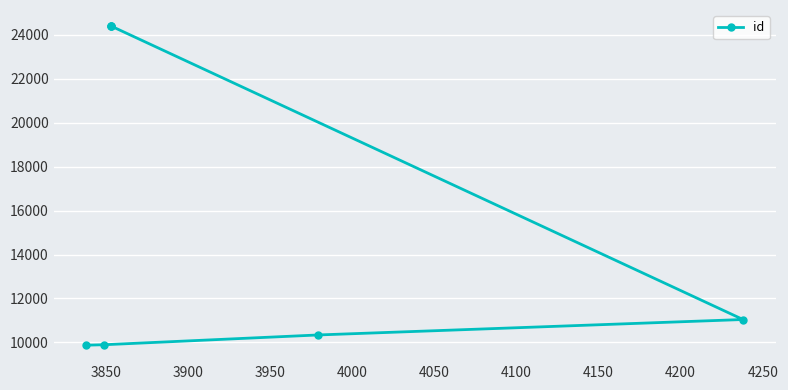

What is the minimum value shown in the chart?

9873